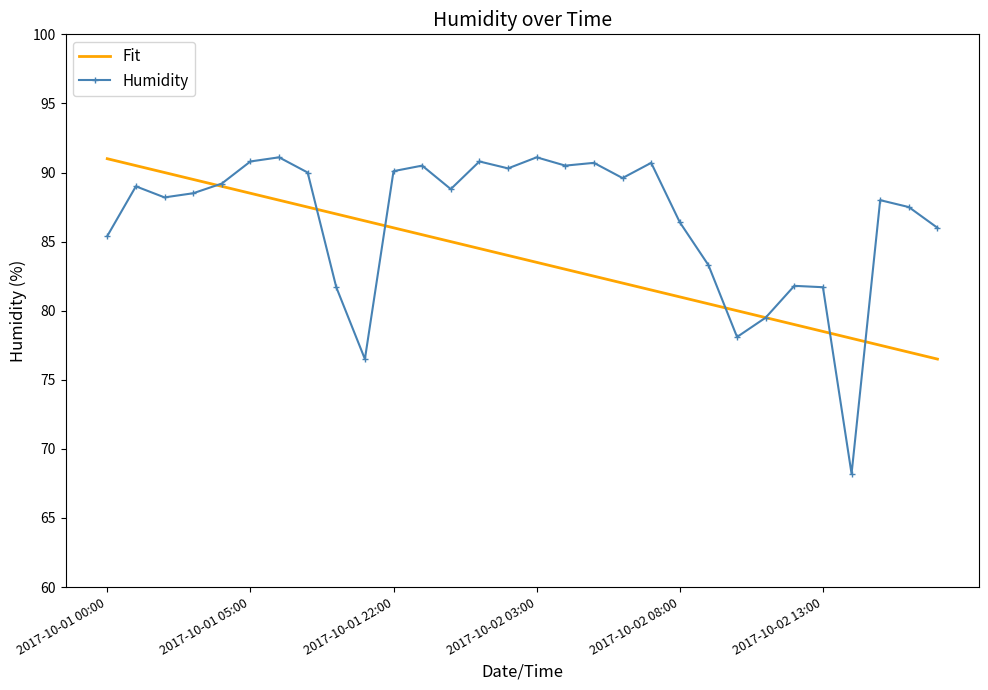

What is the greatest value displayed?

91.1